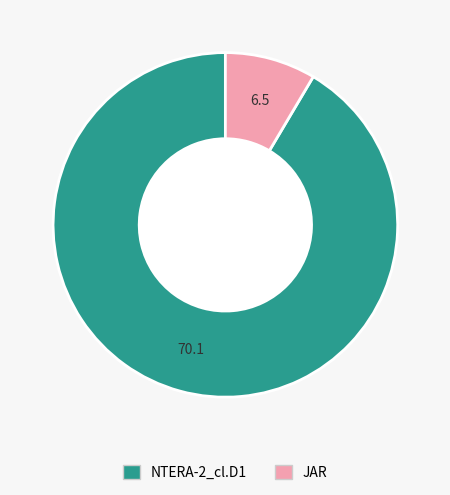

How many segments does this pie chart have?

2